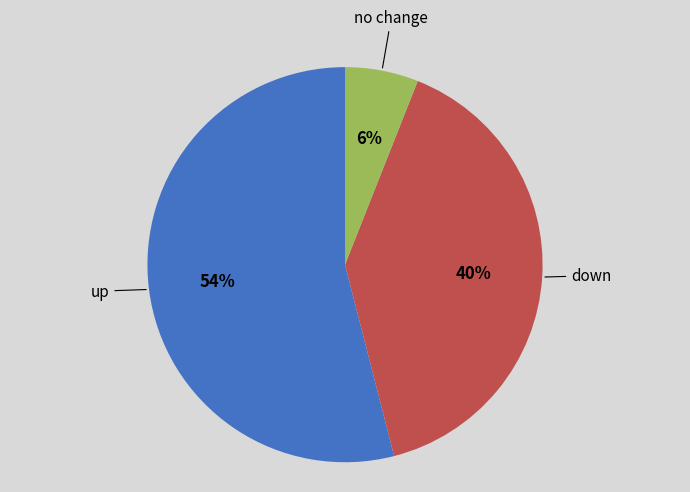

To the nearest percent, what is the average slice percentage?

33%